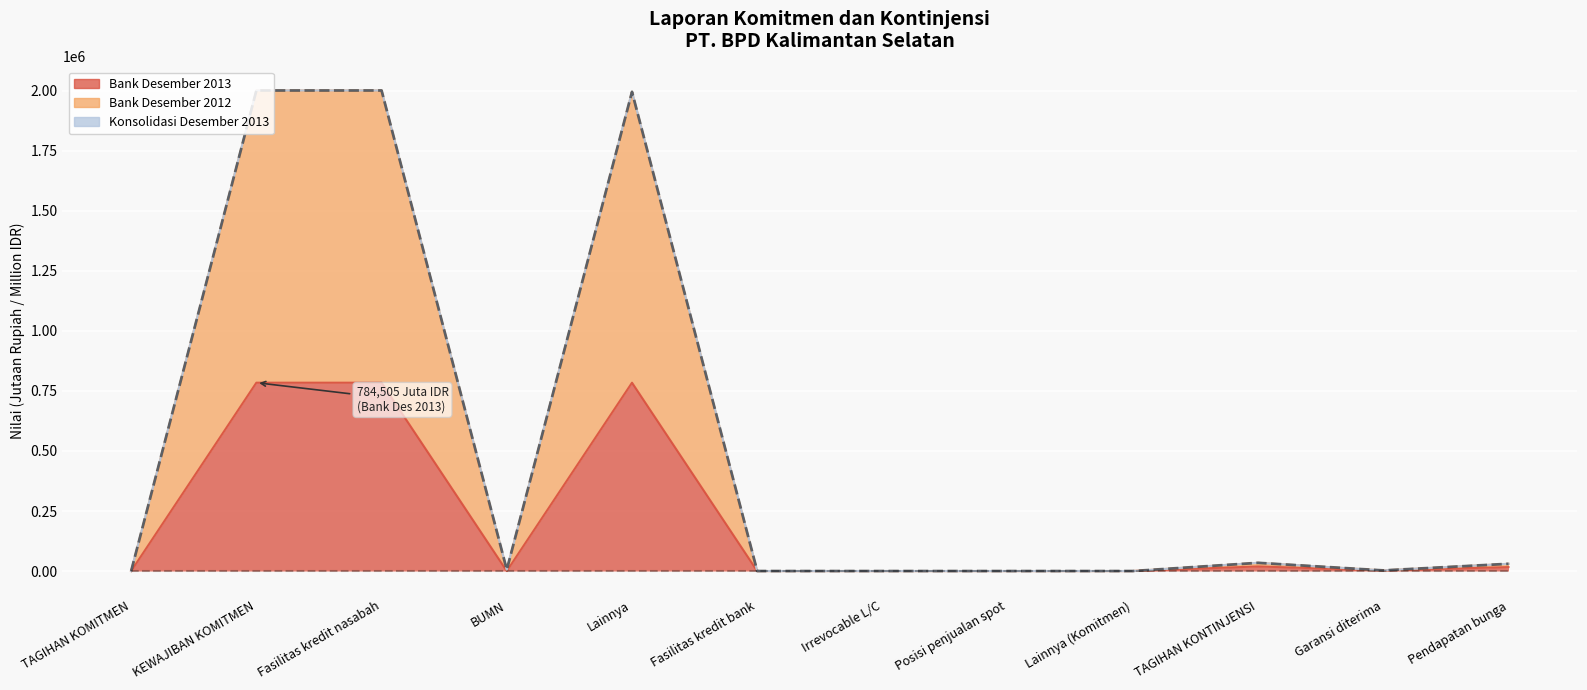

Reading left to right, list all the values displayed in this chart.

Bank Desember 2013: 0	784505	784505	0	784505	0	0	0	0	19143	2399	16440
Bank Desember 2012: 0	2001663	2001663	5589	1996074	0	0	0	0	34226	2667	30180